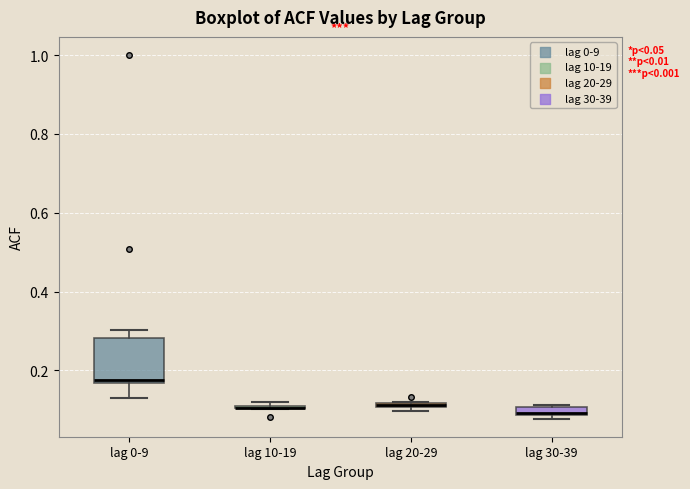

Comparing the boxes themselves (not the whiskers), which one is the tallest?

lag 0-9